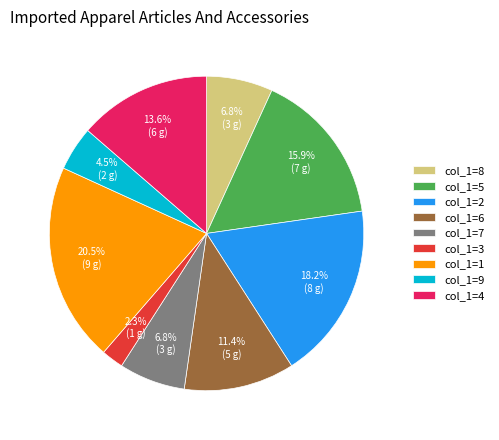

What is the smallest slice in the pie chart?

col_1=3